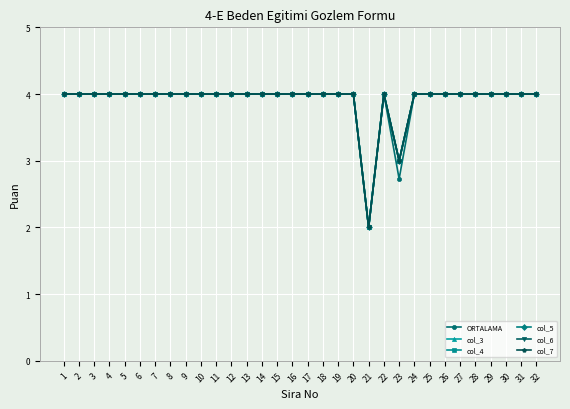

Reading right to left, what are all the values shown in this chart?

ORTALAMA: 4.0	4.0	4.0	4.0	4.0	4.0	4.0	4.0	4.0	2.7	4.0	2.0	4.0	4.0	4.0	4.0	4.0	4.0	4.0	4.0	4.0	4.0	4.0	4.0	4.0	4.0	4.0	4.0	4.0	4.0	4.0	4.0
col_3: 4.0	4.0	4.0	4.0	4.0	4.0	4.0	4.0	4.0	3.0	4.0	2.0	4.0	4.0	4.0	4.0	4.0	4.0	4.0	4.0	4.0	4.0	4.0	4.0	4.0	4.0	4.0	4.0	4.0	4.0	4.0	4.0
col_4: 4.0	4.0	4.0	4.0	4.0	4.0	4.0	4.0	4.0	3.0	4.0	2.0	4.0	4.0	4.0	4.0	4.0	4.0	4.0	4.0	4.0	4.0	4.0	4.0	4.0	4.0	4.0	4.0	4.0	4.0	4.0	4.0
col_5: 4.0	4.0	4.0	4.0	4.0	4.0	4.0	4.0	4.0	3.0	4.0	2.0	4.0	4.0	4.0	4.0	4.0	4.0	4.0	4.0	4.0	4.0	4.0	4.0	4.0	4.0	4.0	4.0	4.0	4.0	4.0	4.0
col_6: 4.0	4.0	4.0	4.0	4.0	4.0	4.0	4.0	4.0	3.0	4.0	2.0	4.0	4.0	4.0	4.0	4.0	4.0	4.0	4.0	4.0	4.0	4.0	4.0	4.0	4.0	4.0	4.0	4.0	4.0	4.0	4.0
col_7: 4.0	4.0	4.0	4.0	4.0	4.0	4.0	4.0	4.0	3.0	4.0	2.0	4.0	4.0	4.0	4.0	4.0	4.0	4.0	4.0	4.0	4.0	4.0	4.0	4.0	4.0	4.0	4.0	4.0	4.0	4.0	4.0